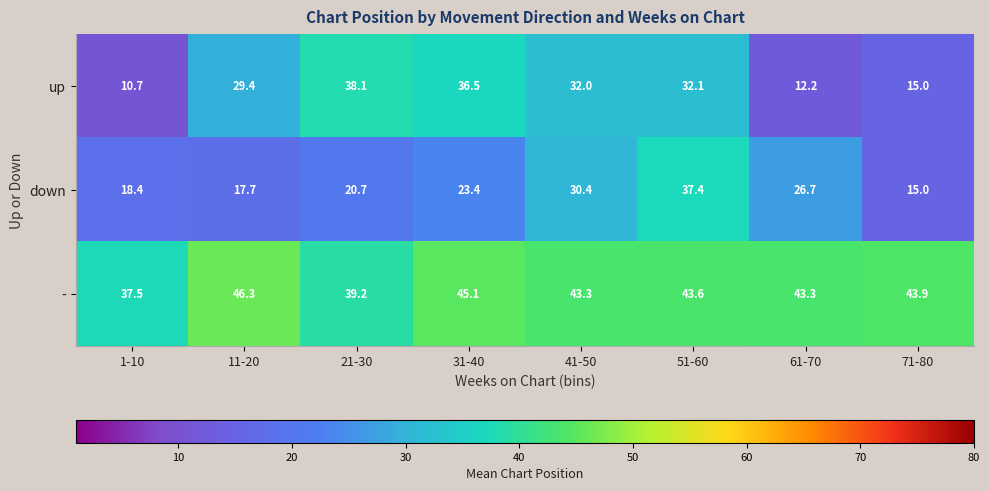

What is the difference between the maximum and minimum values in the down series?

22.4